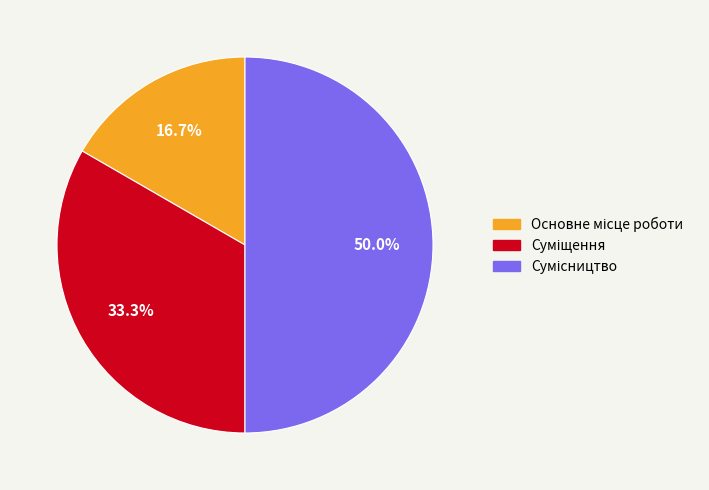

How many slices are in this pie chart?

3